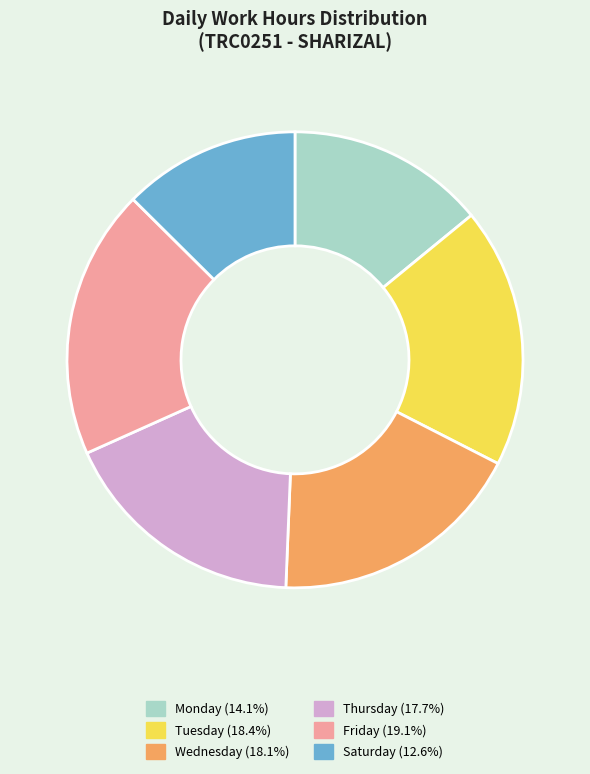

Is there a majority slice in this chart?

No